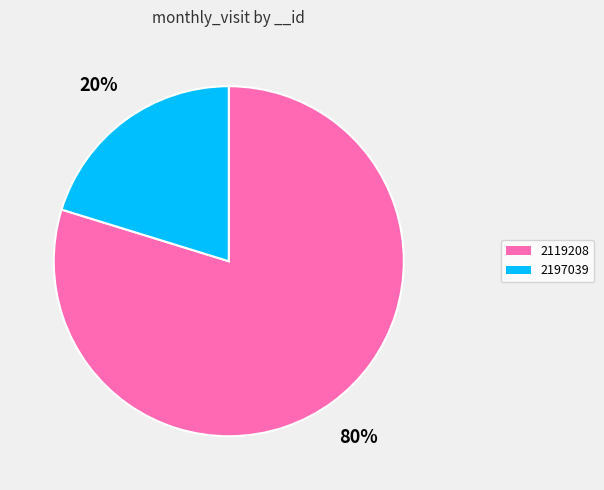

Between 2119208 and 2197039, which is larger?

2119208